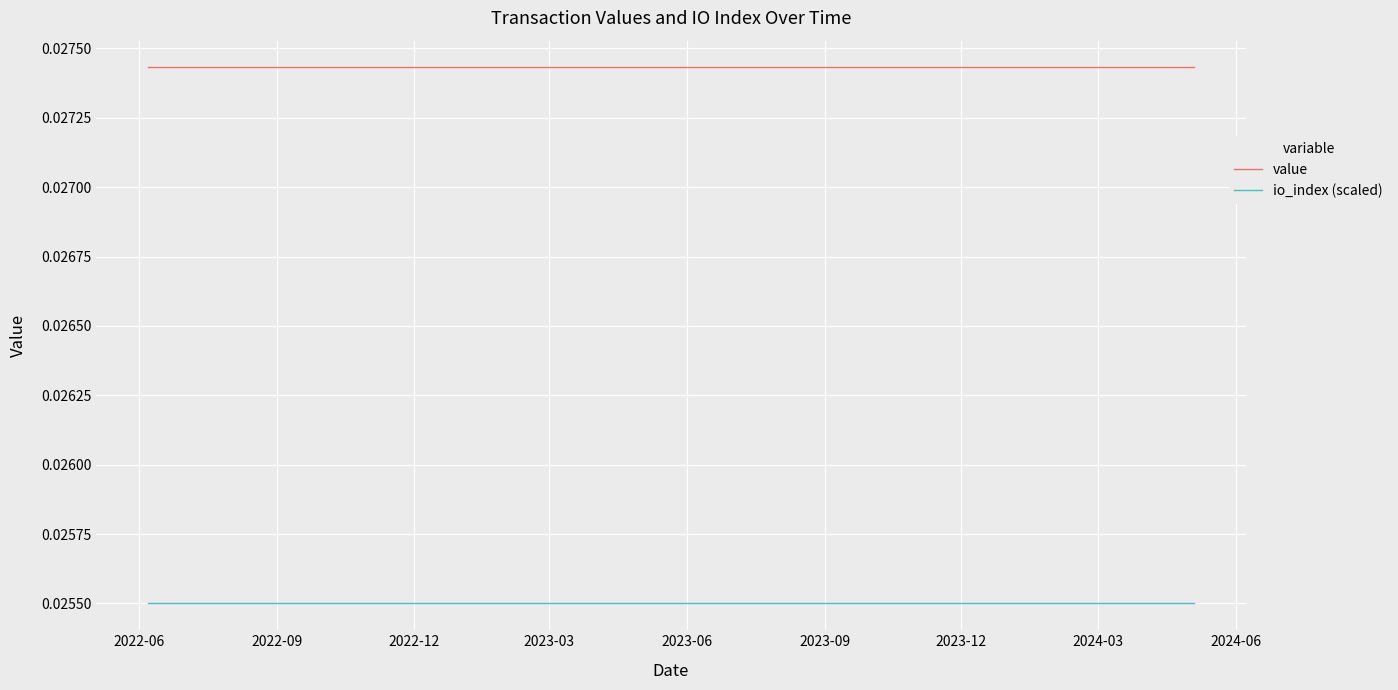

True or false: io_index (scaled) and value cross at least once.

False